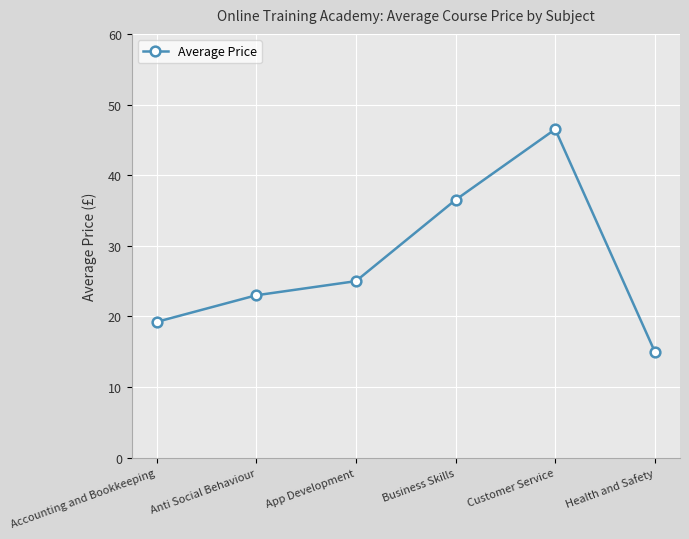

The value at Anti Social Behaviour is 12.7. True or false?

False